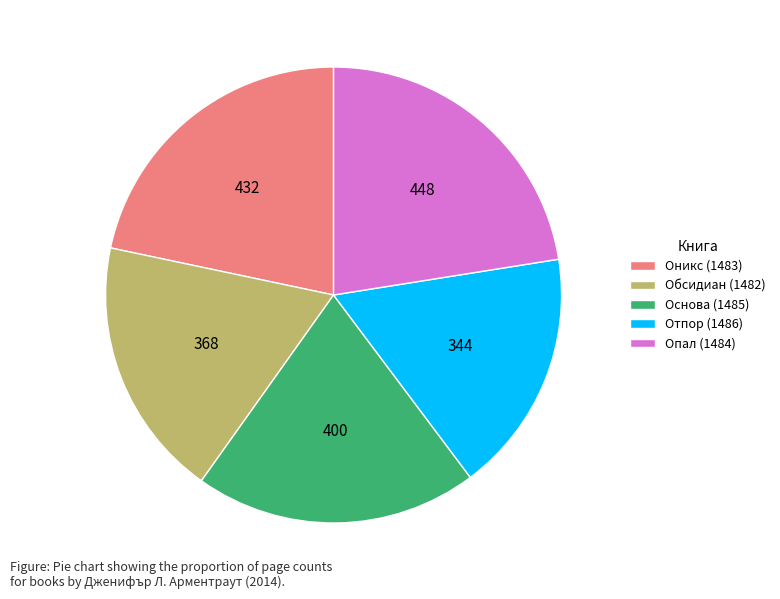

Is it true that Оникс (1483) is 22% of the pie?

True